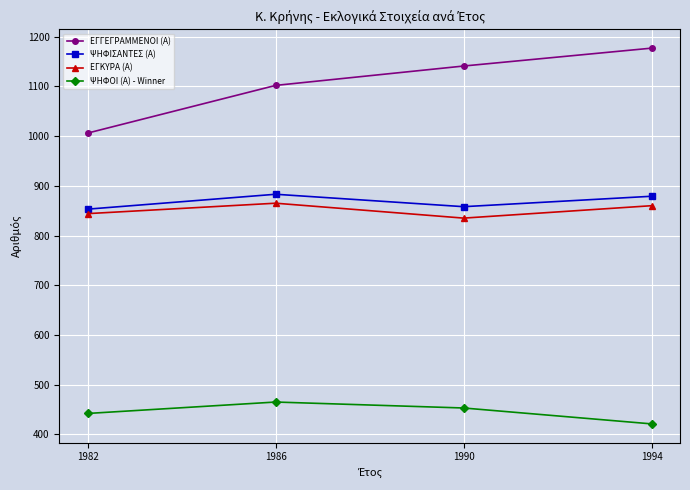

Reading right to left, what are all the values shown in this chart?

ΕΓΓΕΓΡΑΜΜΕΝΟΙ (Α): 1177	1141	1102	1006
ΨΗΦΙΣΑΝΤΕΣ (Α): 879	858	883	853
ΕΓΚΥΡΑ (Α): 860	835	865	844
ΨΗΦΟΙ (Α) - Winner: 421	453	465	442